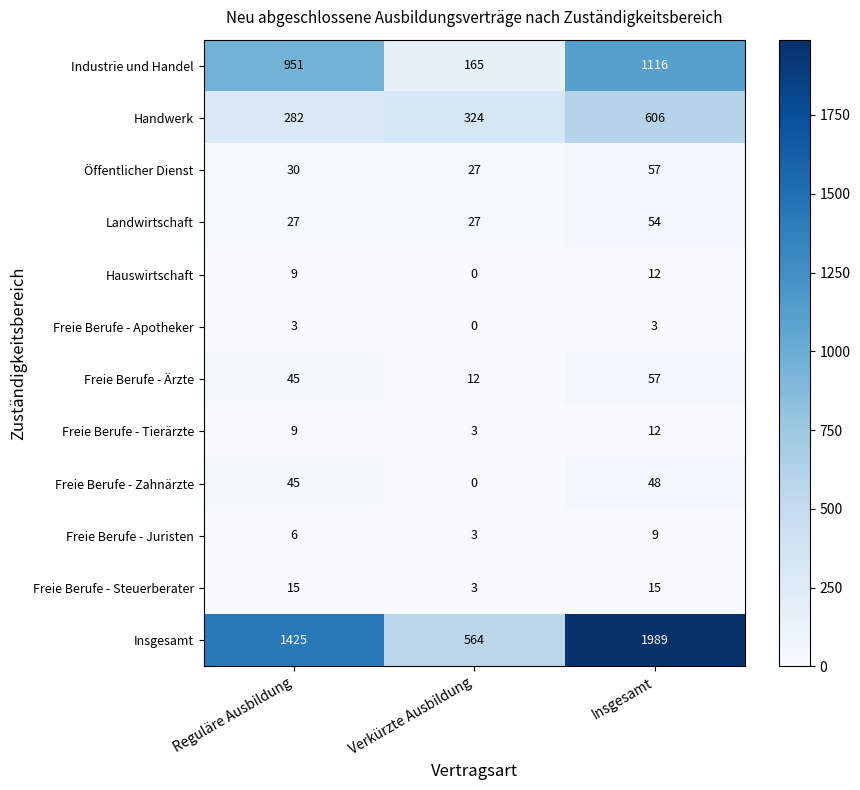

What is the difference between the Handwerk values at Verkürzte Ausbildung and Insgesamt?

282